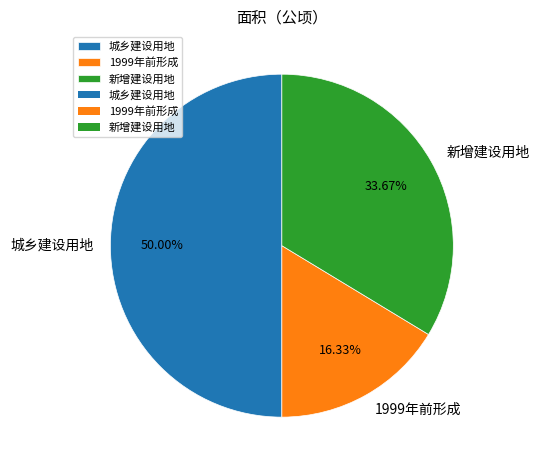

Does 新增建设用地 account for over 50% of the chart?

No